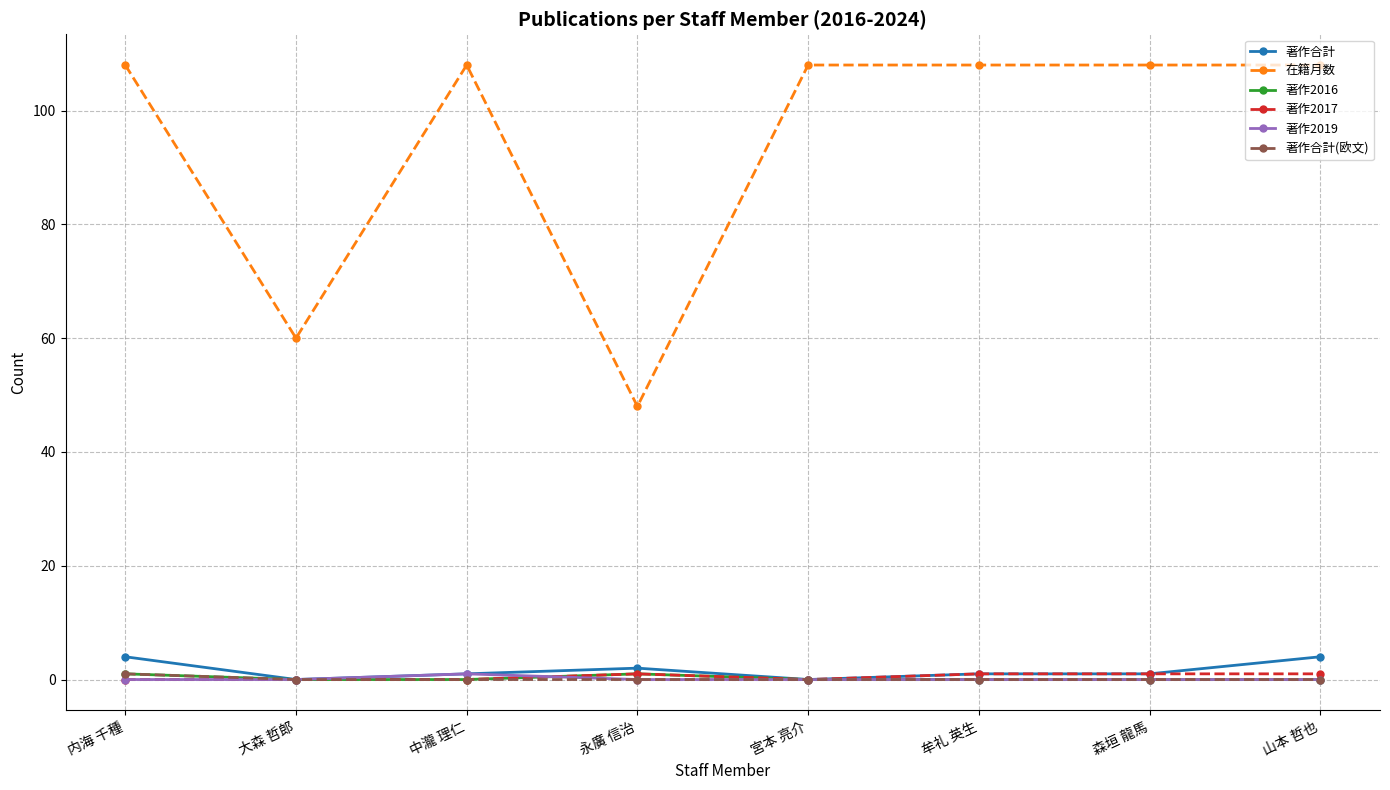

True or false: 在籍月数 and 著作合計 intersect in this chart.

False